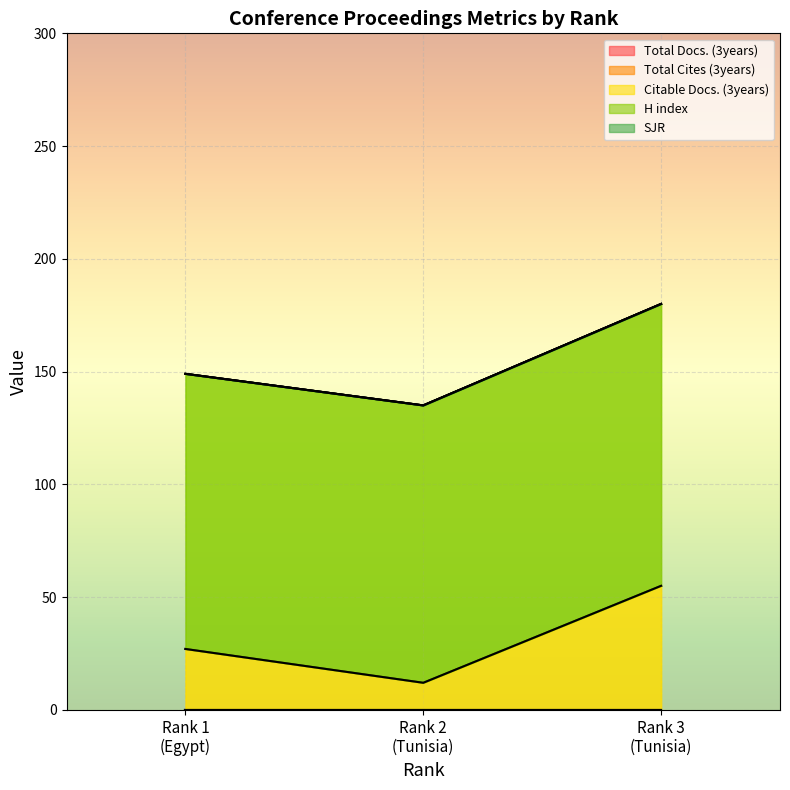

What is the difference between the maximum and minimum values in the Citable Docs. (3years) series?

43